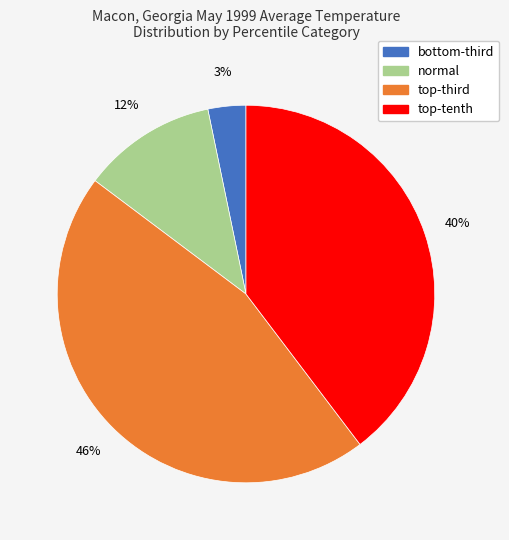

To the nearest percent, what is the average slice percentage?

25%